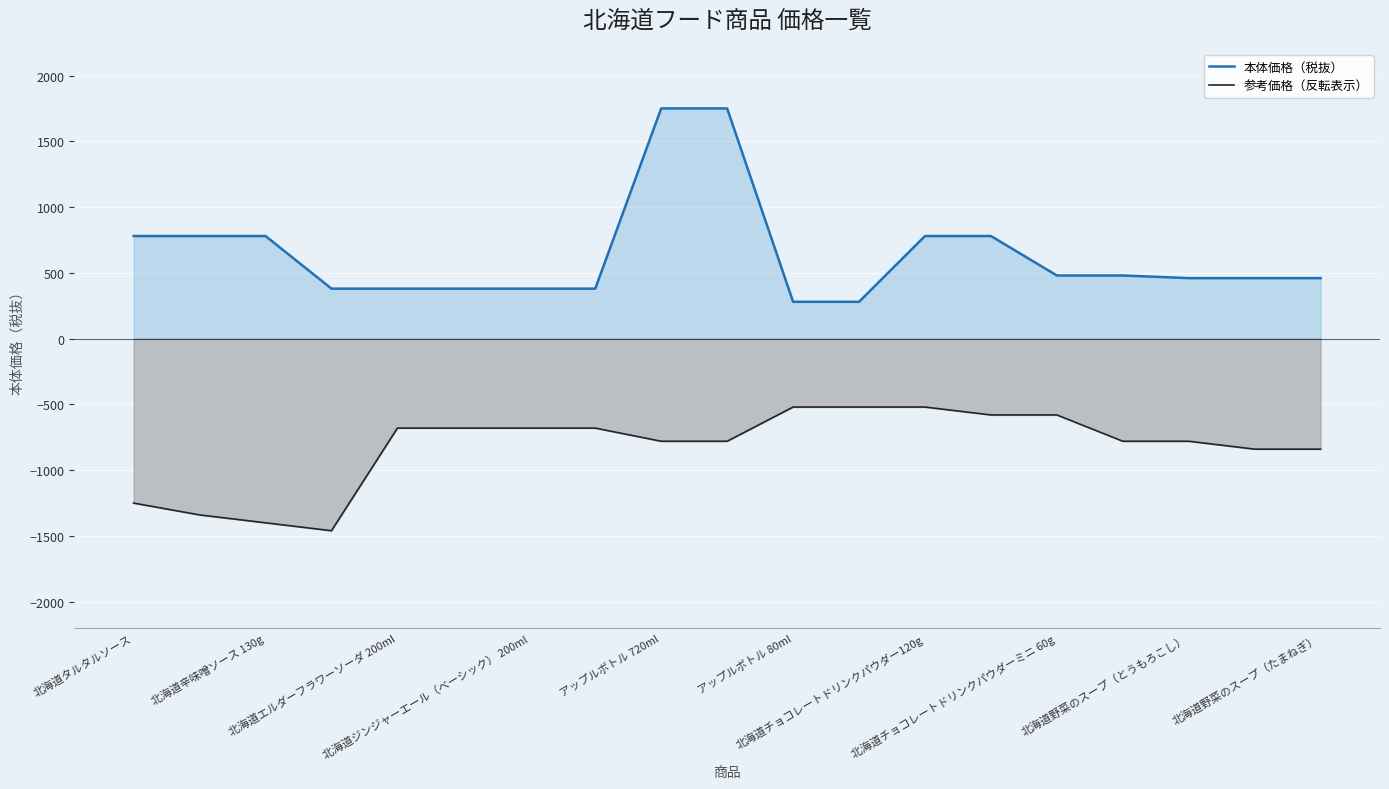

True or false: 参考価格（反転表示） and 本体価格（税抜） intersect in this chart.

False